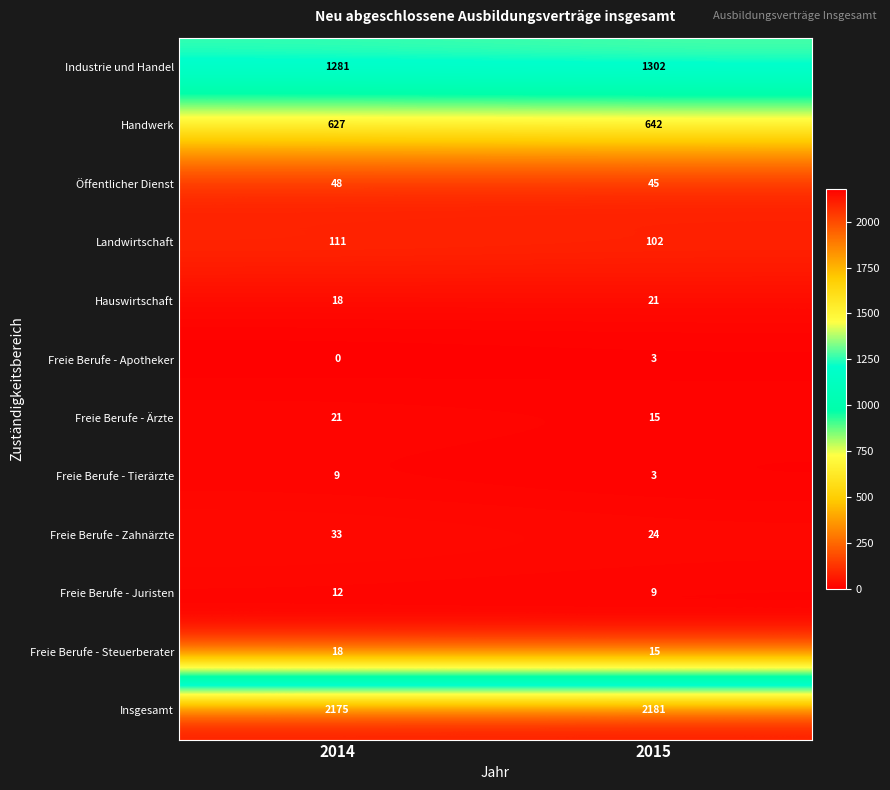

At which category is the sum across all series the highest?

2015